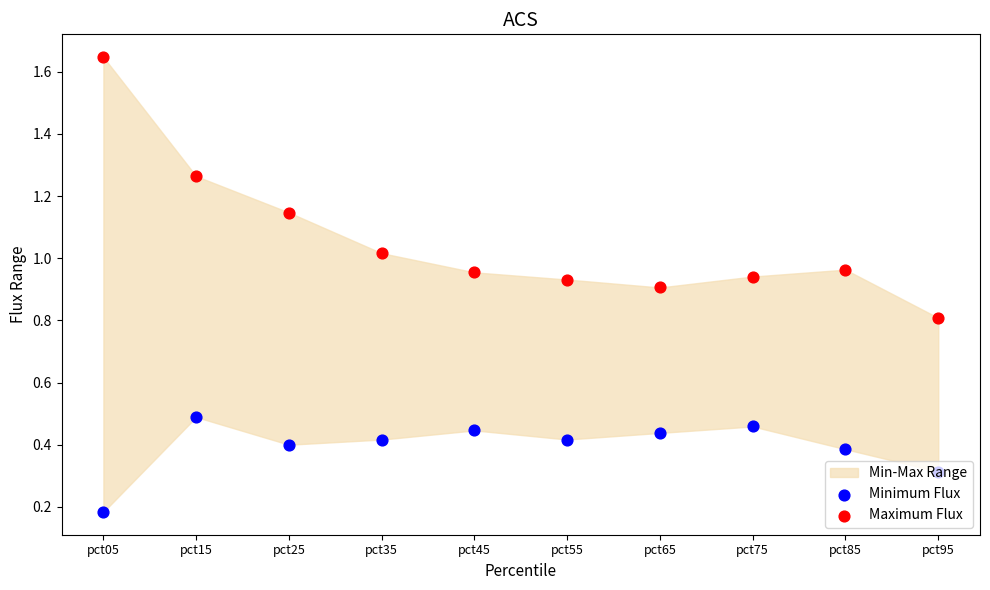

At which category is the sum across all series the highest?

pct05